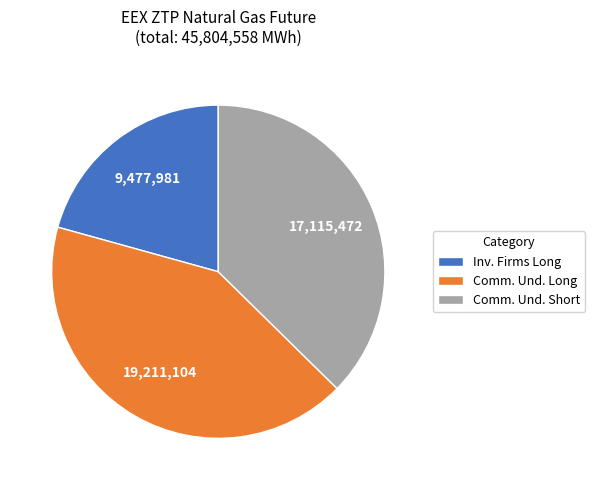

Which slice is the largest?

Comm. Und. Long